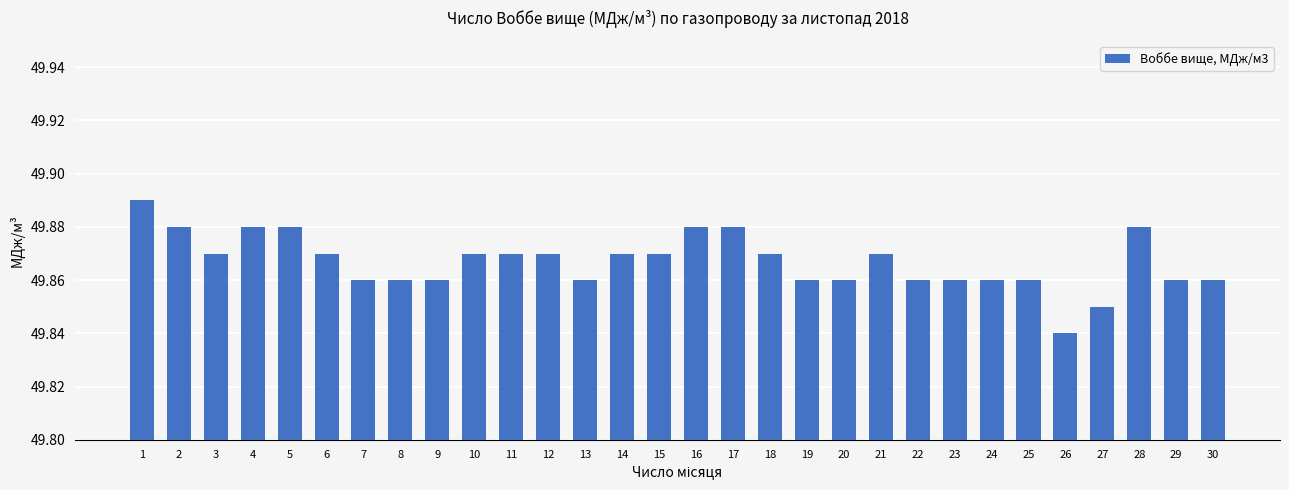

The value at 29 is 73.4. True or false?

False